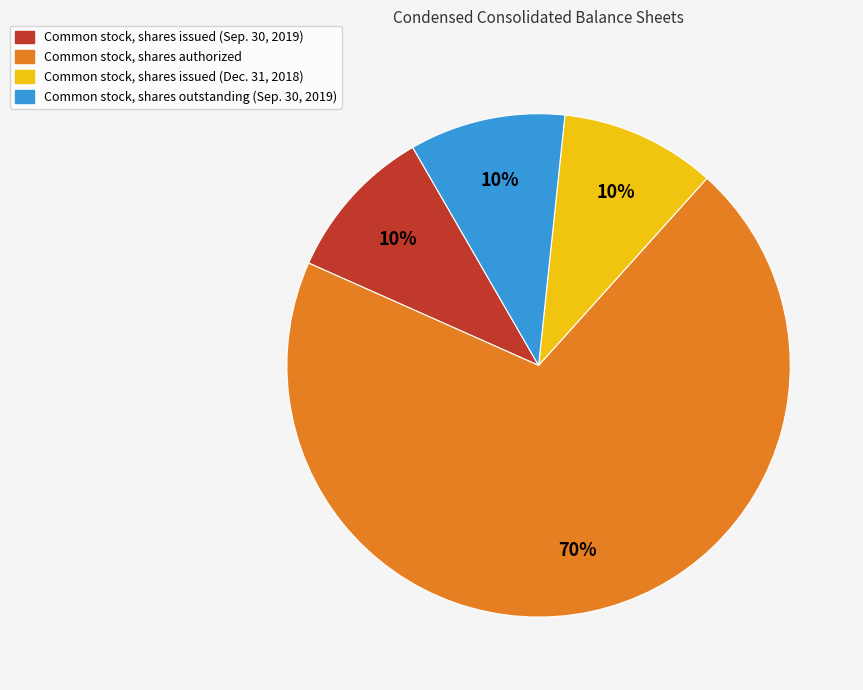

Count the number of slices in the pie.

4